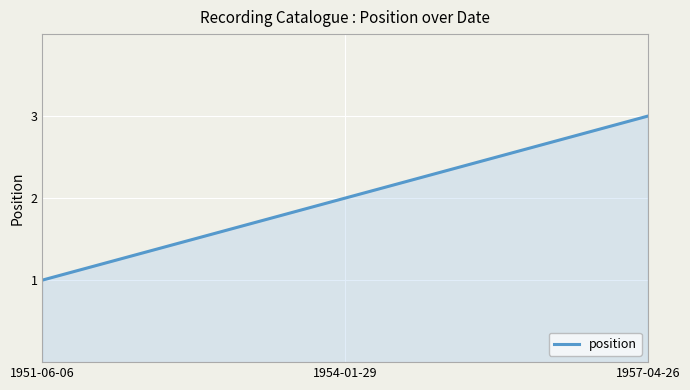

What is the minimum value shown in the chart?

1